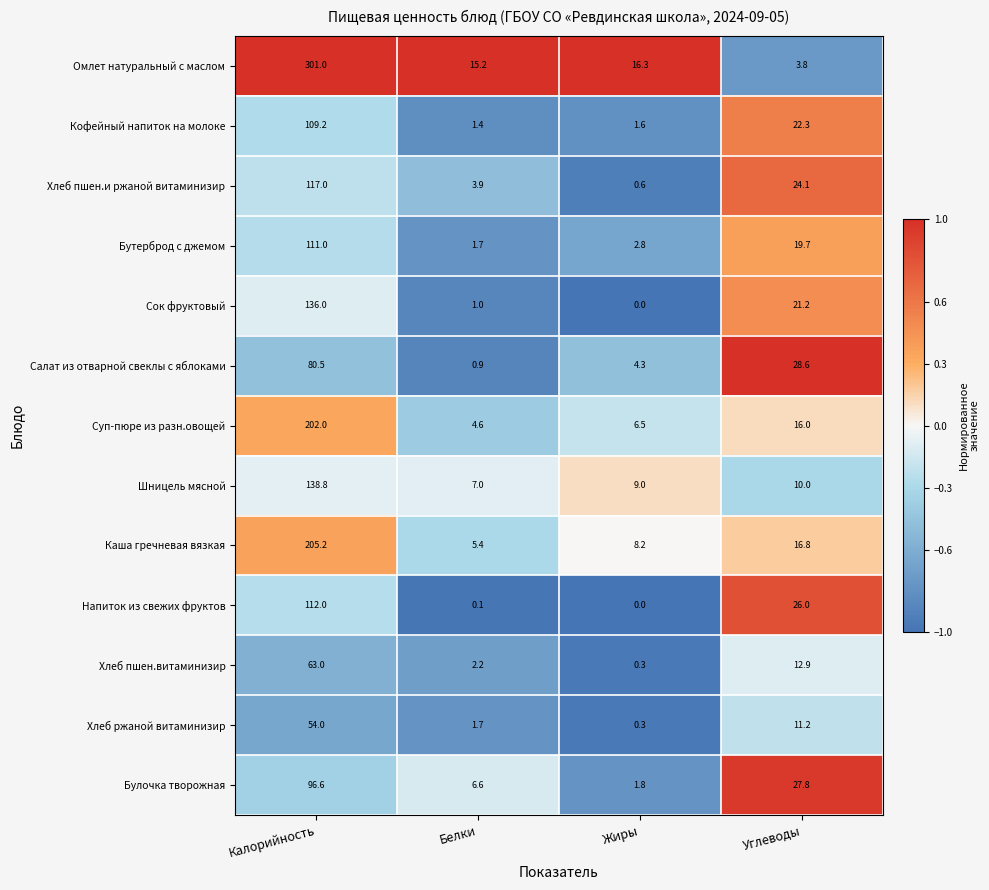

Is it true that Кофейный напиток на молоке equals 22.3 at Углеводы?

True